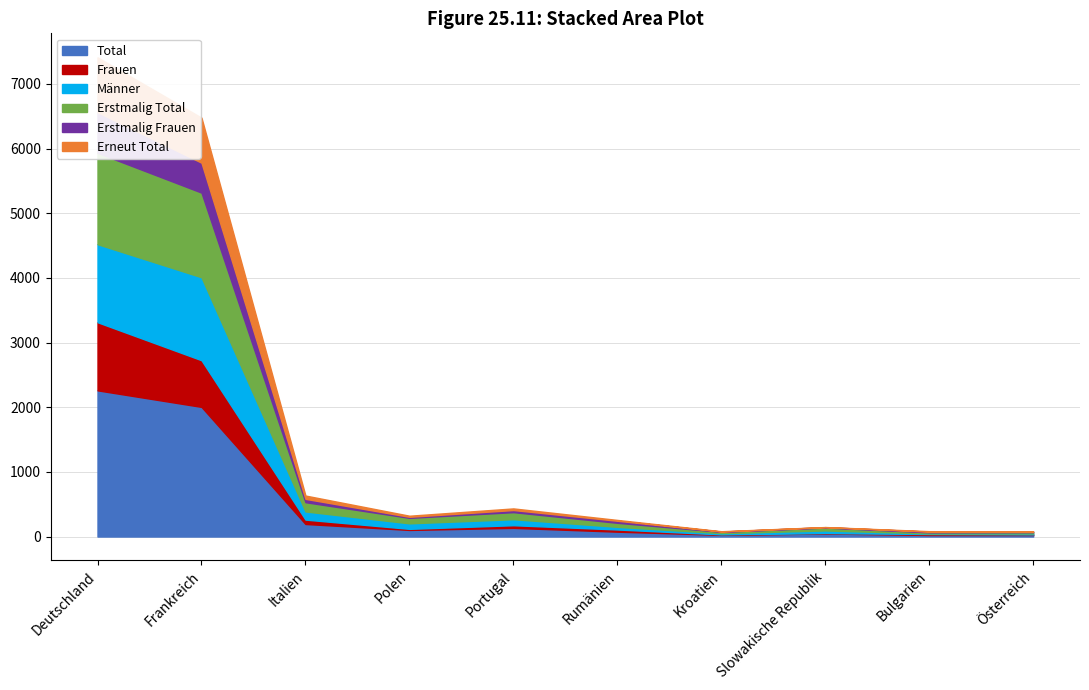

Count the number of categories in the chart.

10